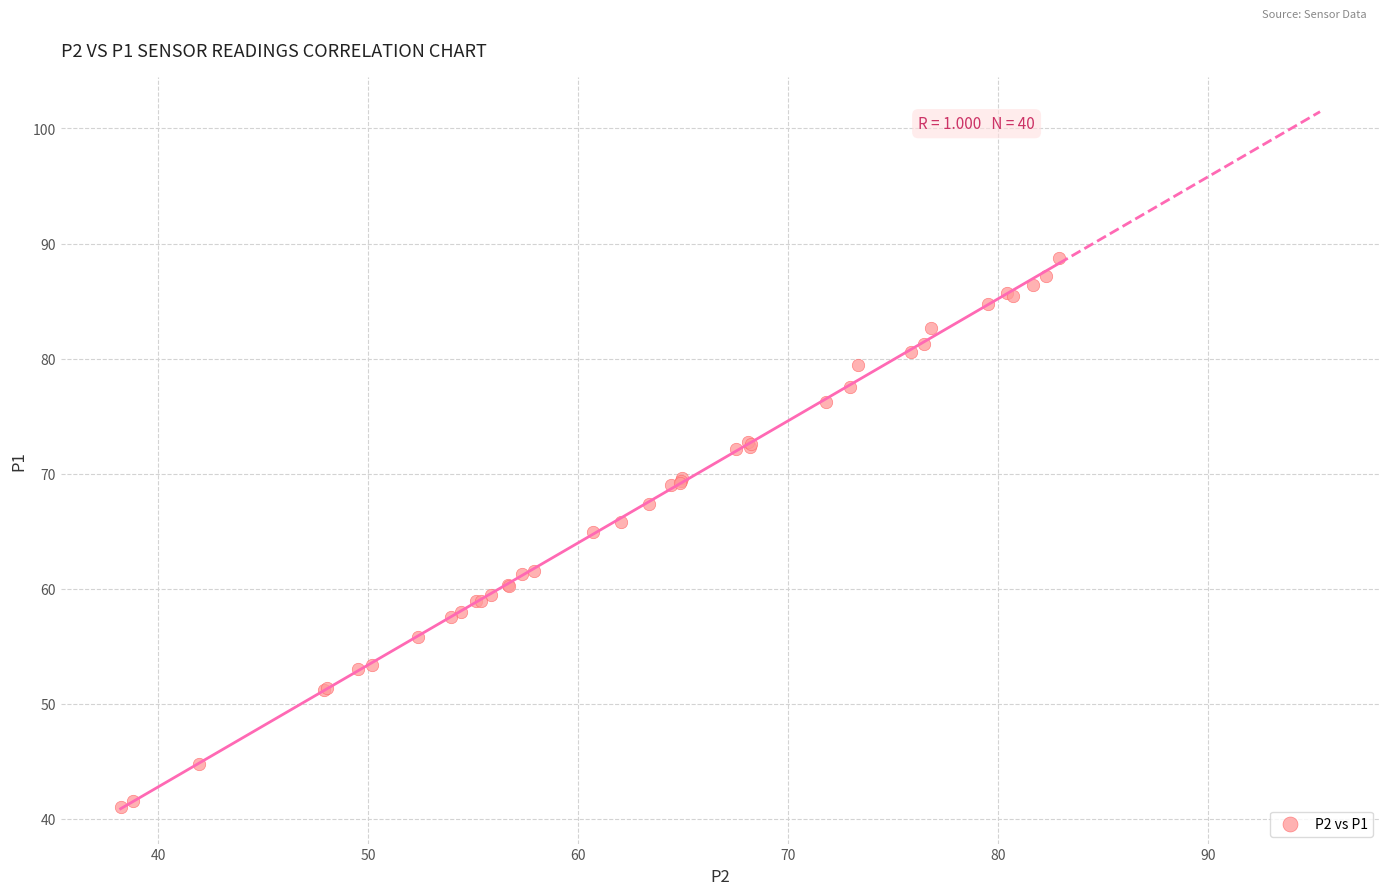

What Y value in the scatter plot is closest to 64?

64.9